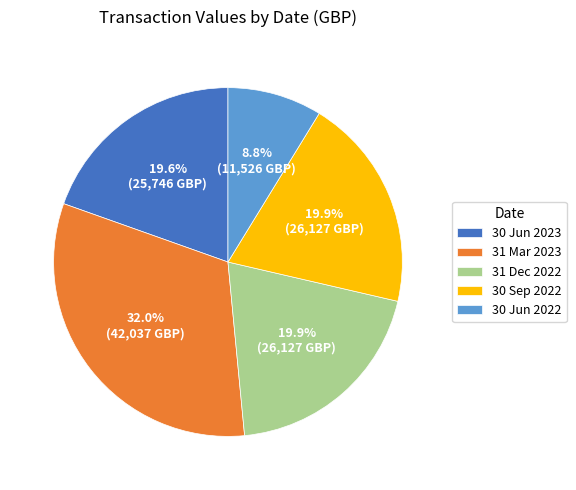

Is it true that 31 Mar 2023 is 32% of the pie?

True